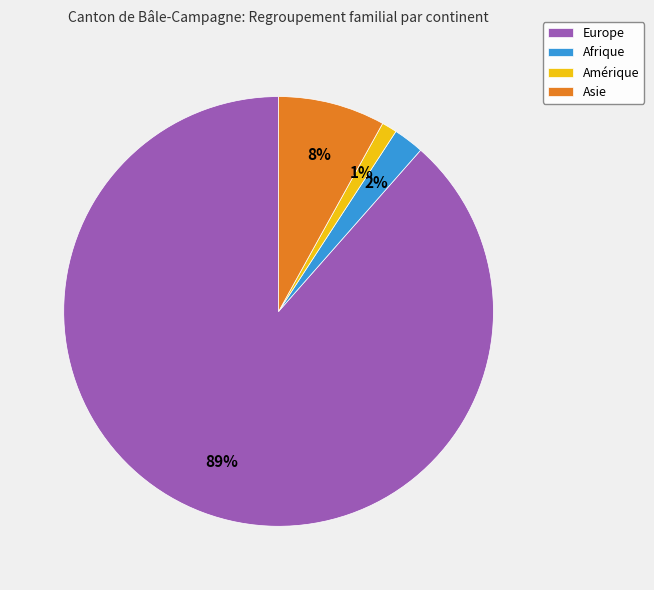

To the nearest percent, what is the average slice percentage?

25%